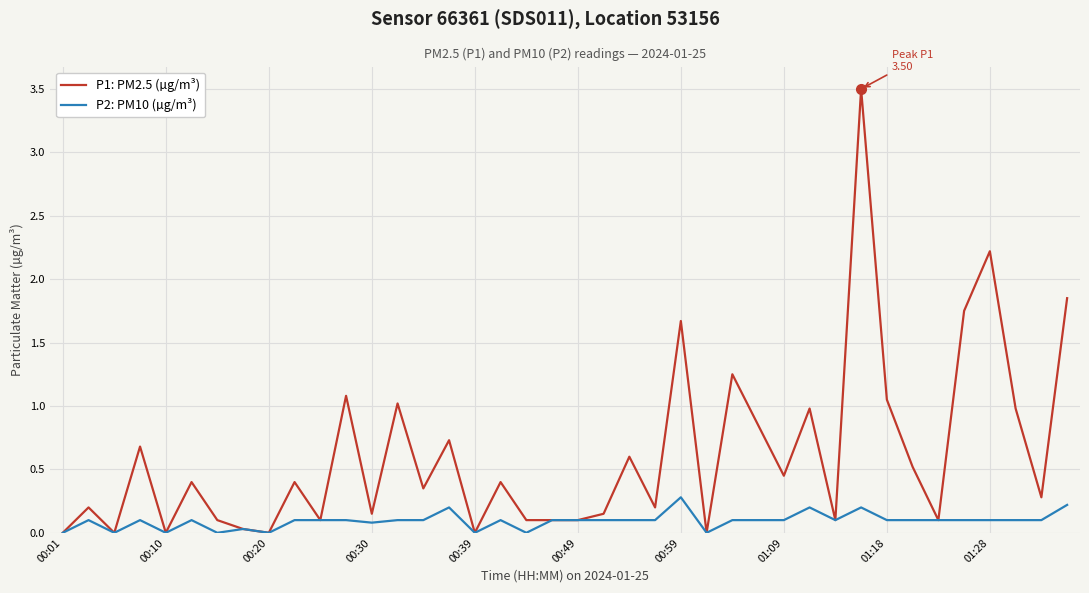

What are all the series names shown in the legend?

P1: PM2.5 (µg/m³), P2: PM10 (µg/m³)